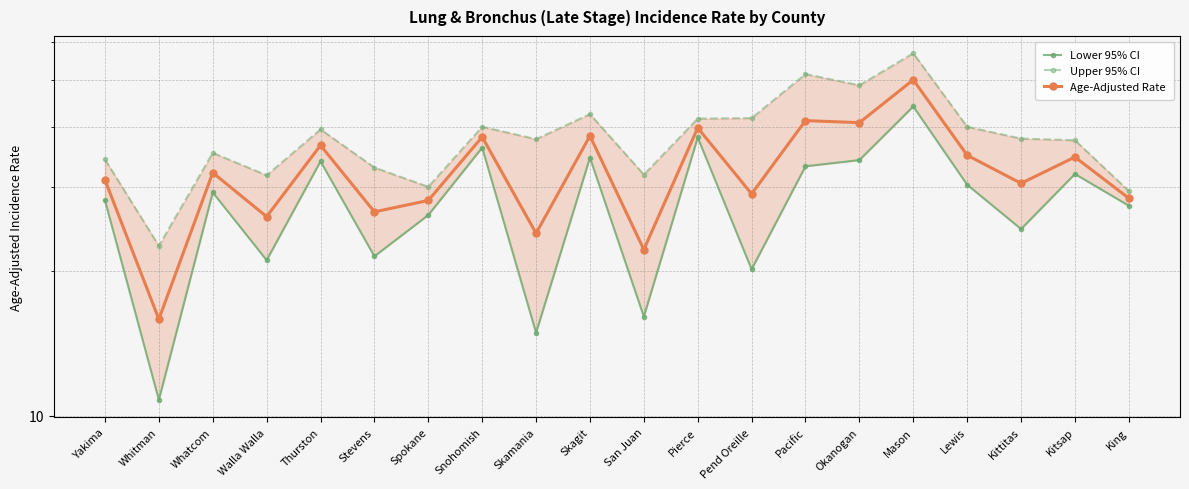

What is the total value across all series at Pacific?

125.8